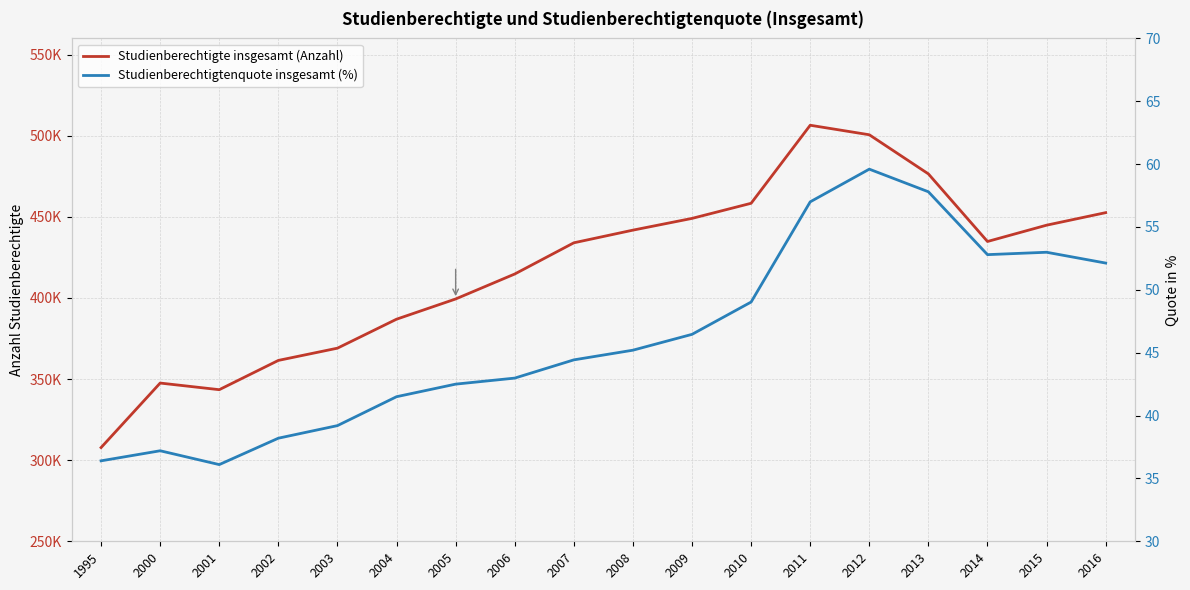

List the series in order of their peak value, highest first.

Studienberechtigte insgesamt (Anzahl), Studienberechtigtenquote insgesamt (%)